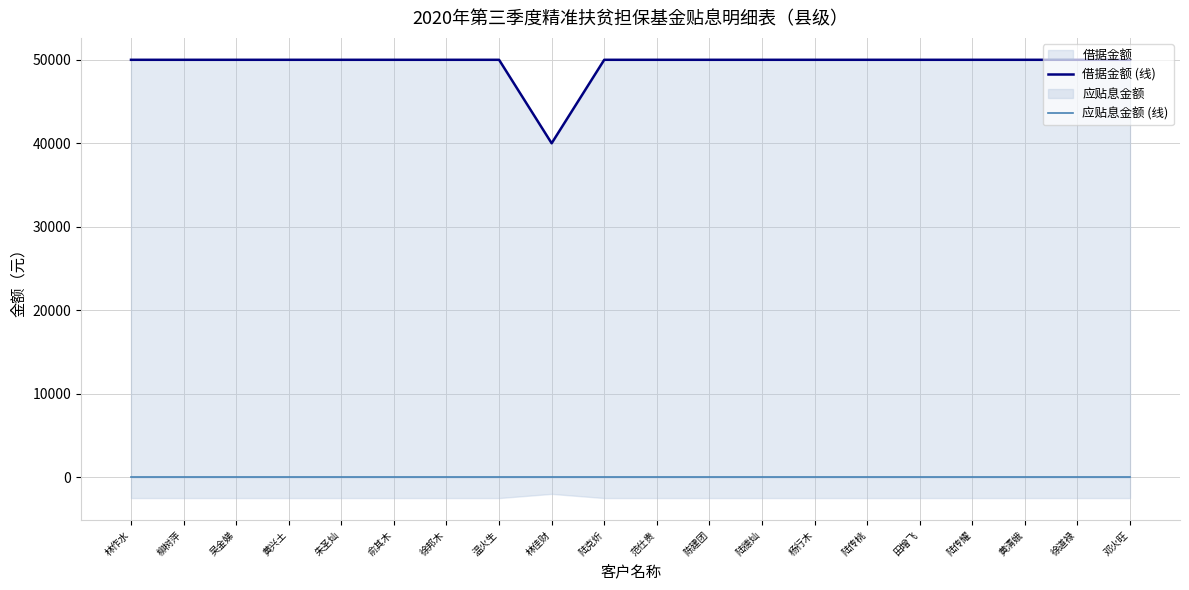

What is the spread (max minus min) of values at 杨行木?

50000